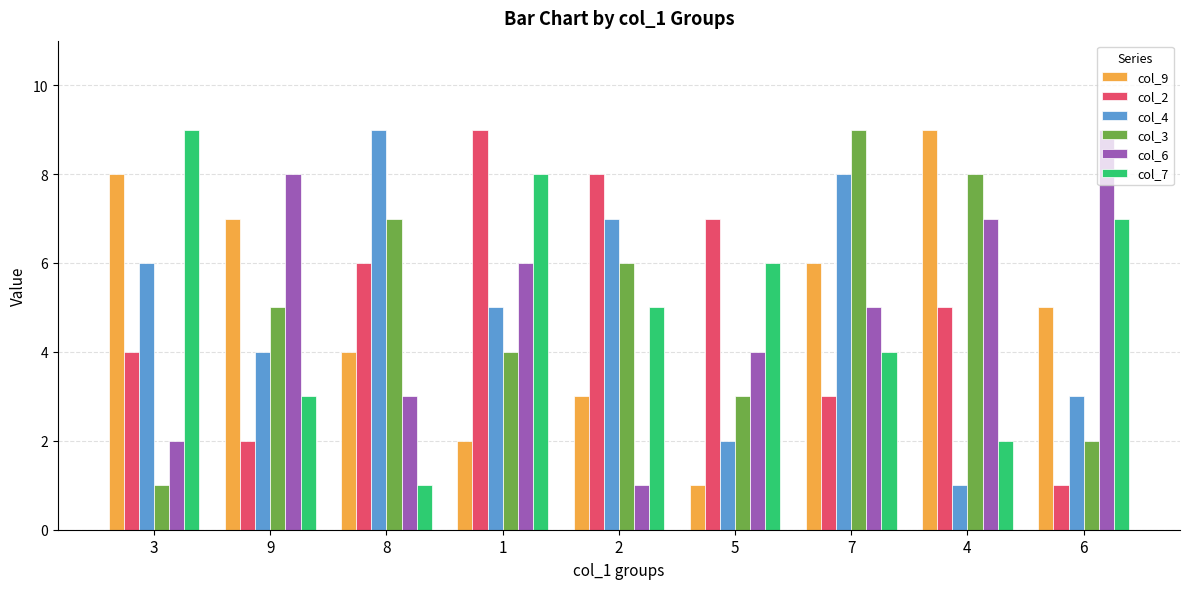

The col_4 series shows 1 at 4. True or false?

True